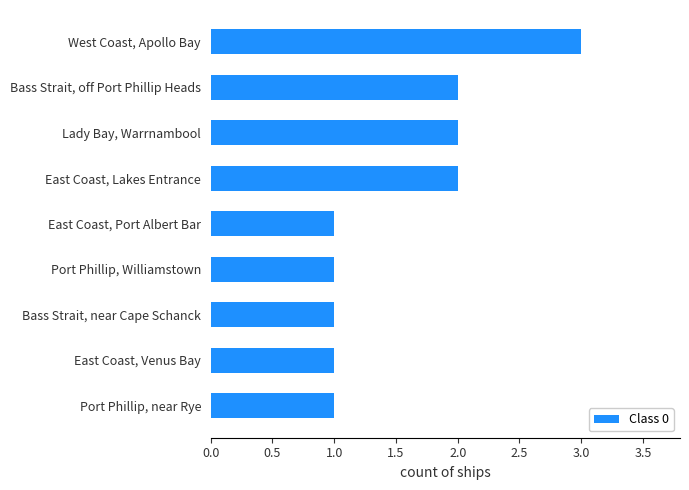

What is the sum of all values?

14